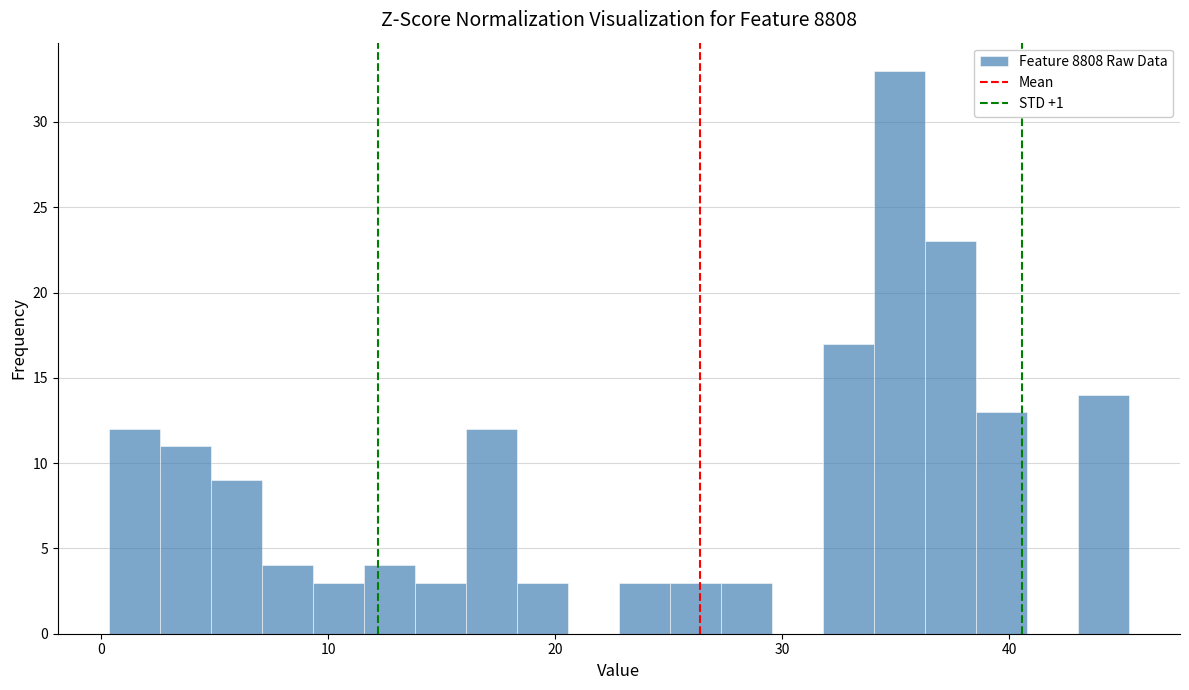

Around what value on the x-axis is the tallest bar? Give the approximate position of its centre, as read against the axis.

35